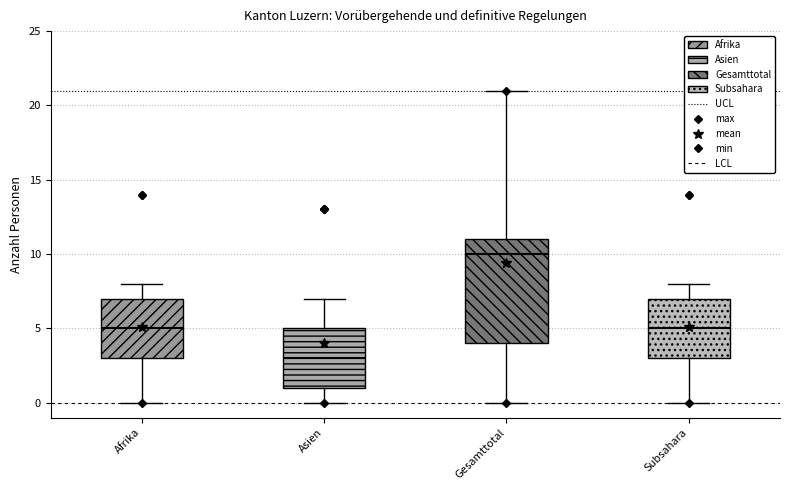

Which box's median line is the lowest?

Asien